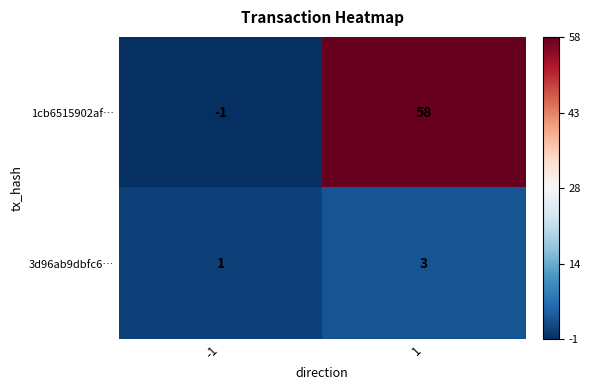

What is the maximum value shown in the chart?

58